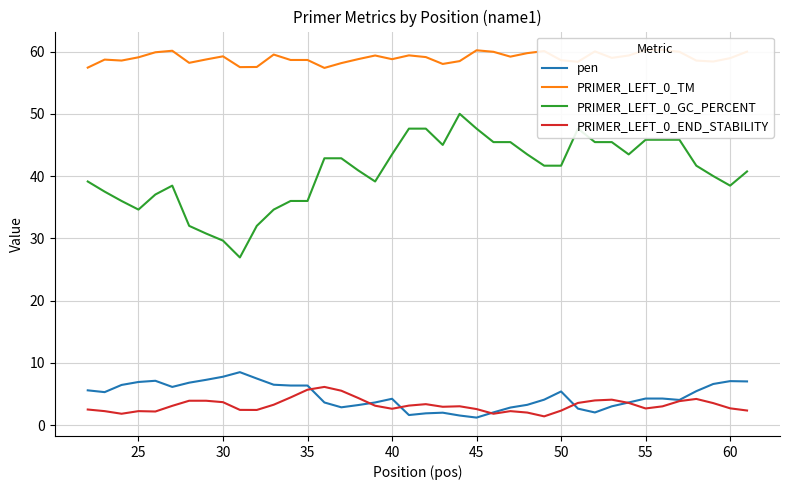

What is the minimum value for PRIMER_LEFT_0_END_STABILITY?

1.4